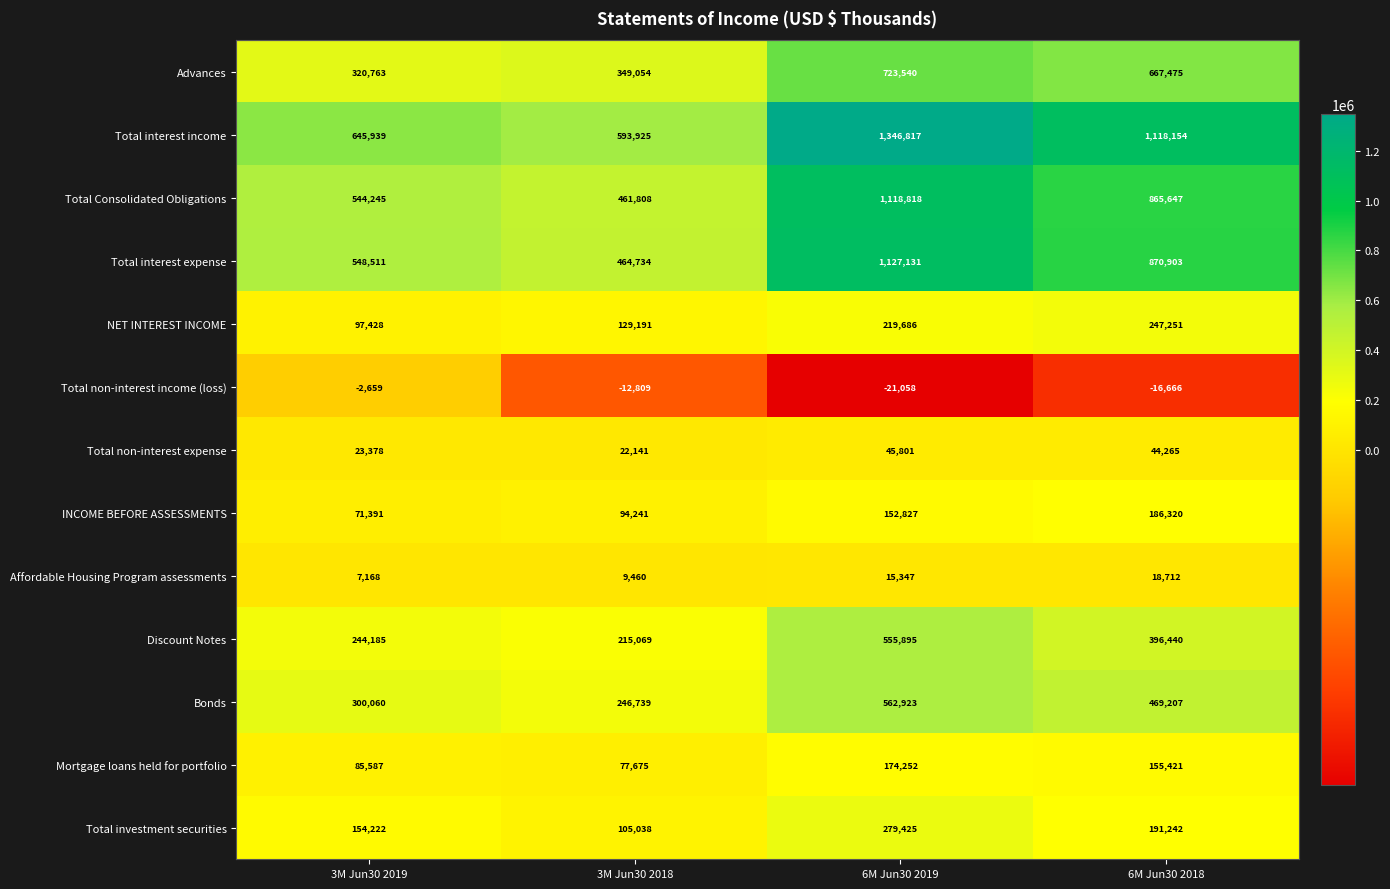

What value does the INCOME BEFORE ASSESSMENTS series have at 3M Jun30 2018, to the nearest 100?

94200